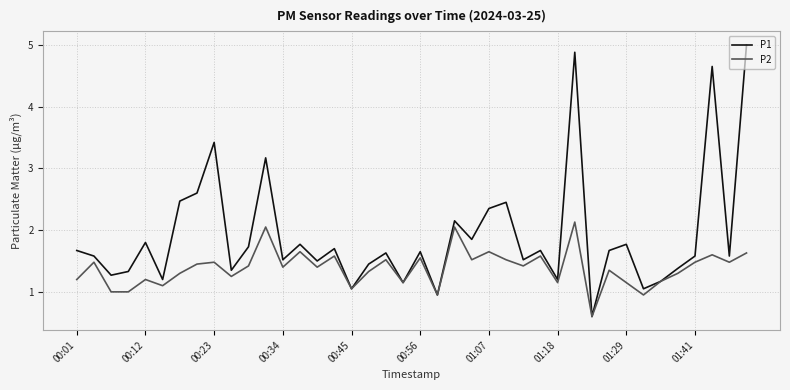

True or false: P2 has more than 0 interior local peaks.

True